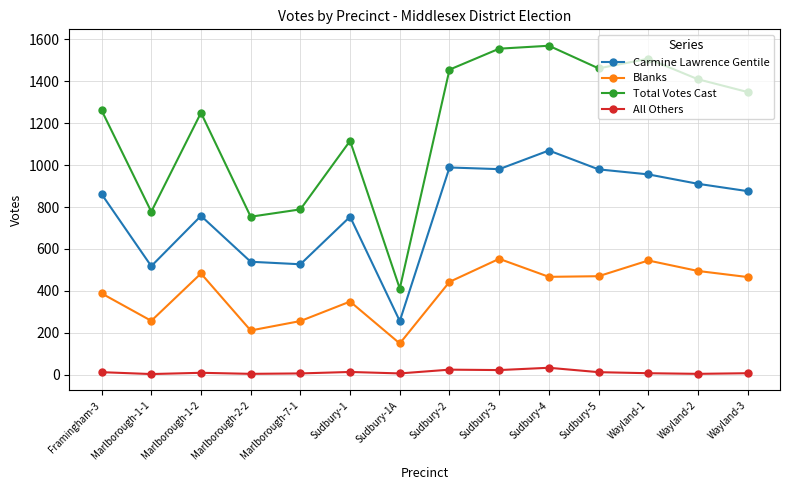

True or false: All Others has more than 1 points higher than both neighbors.

True